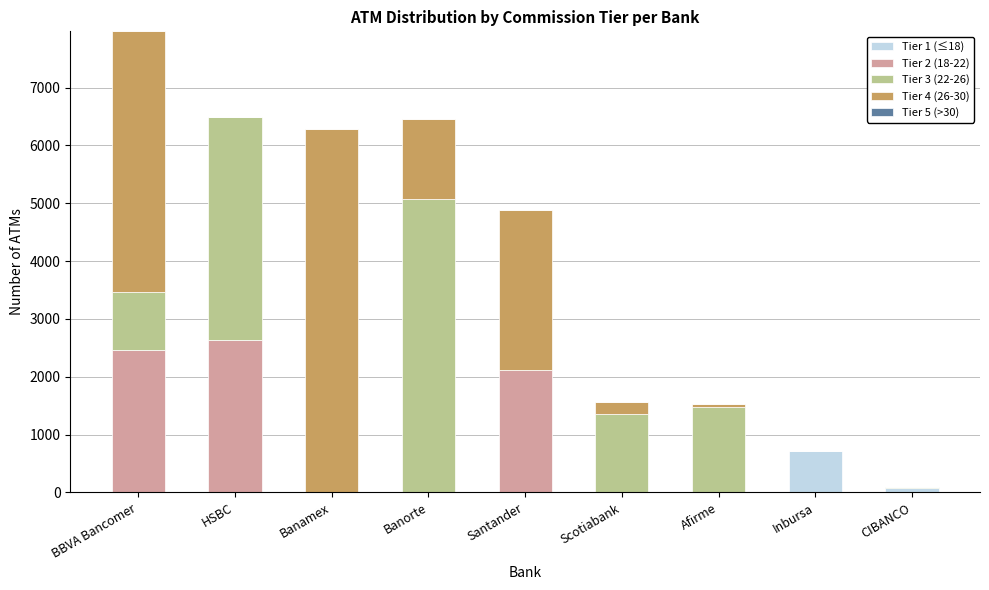

What is the total value across all series at BBVA Bancomer?

7973